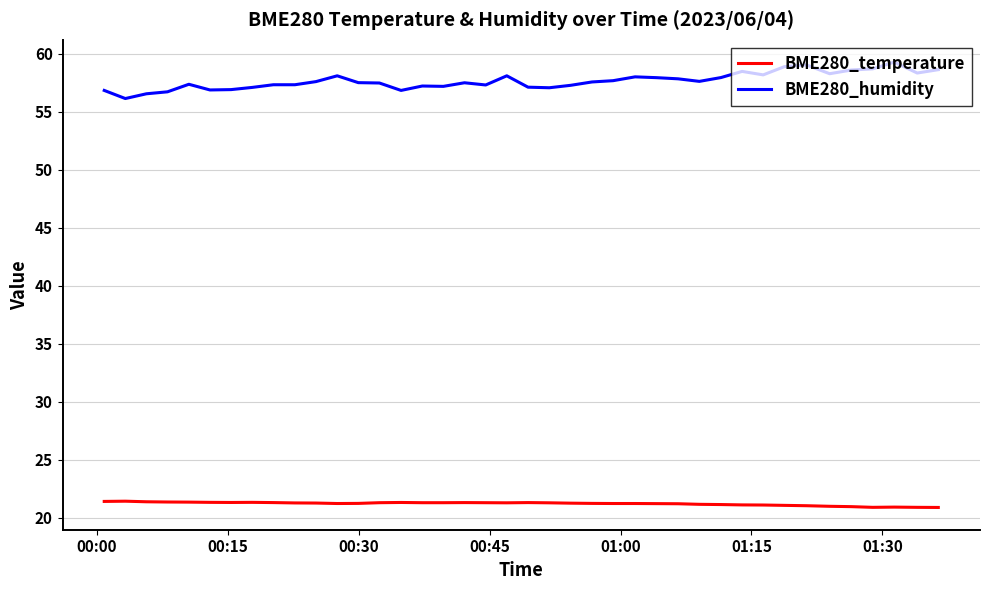

At how many categories does at least one series exceed 33?

40